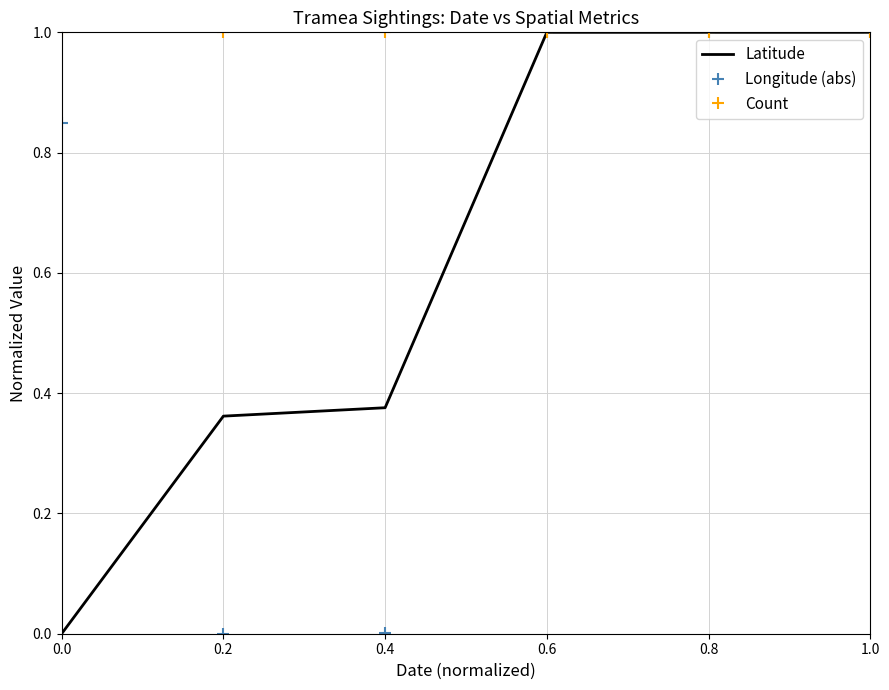

The Count series shows 1.0 at 0.4. True or false?

True